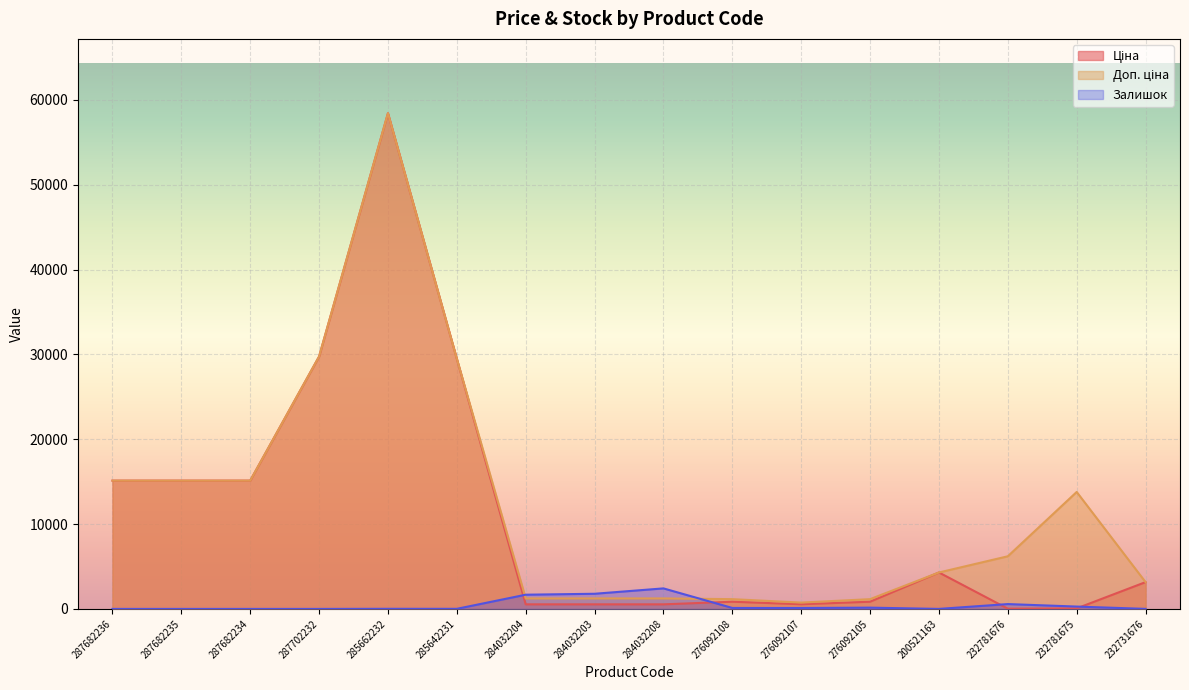

Rank the series at 276092105 from highest to lowest value.

Доп. ціна, Ціна, Залишок